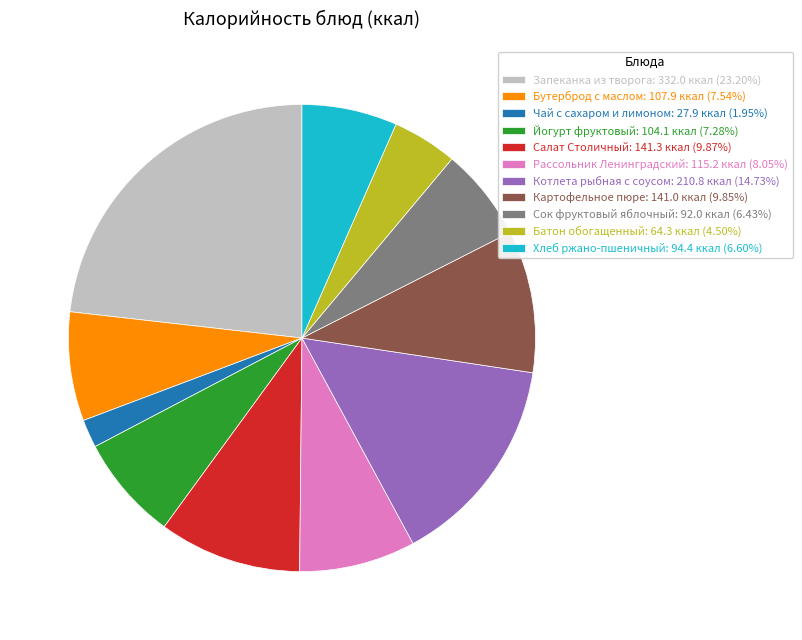

What is the smallest slice in the pie chart?

Чай с сахаром и лимоном